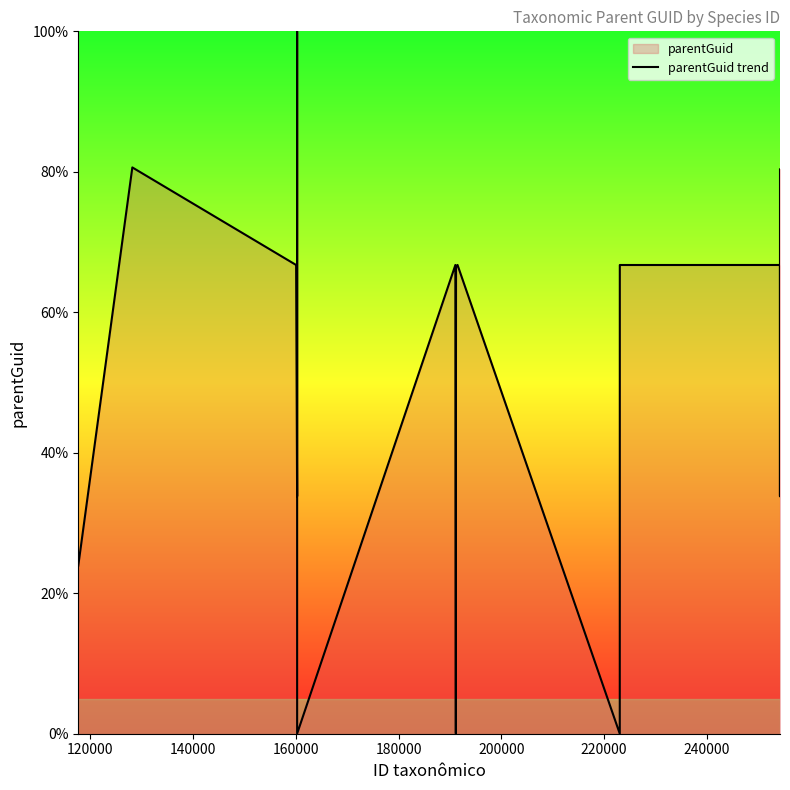

What is the difference between the maximum and minimum values?

100.0